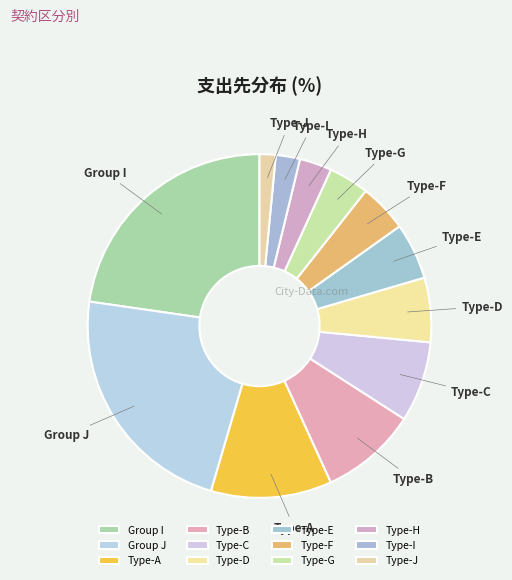

Is the sum of Type-I and Type-J greater than half?

No